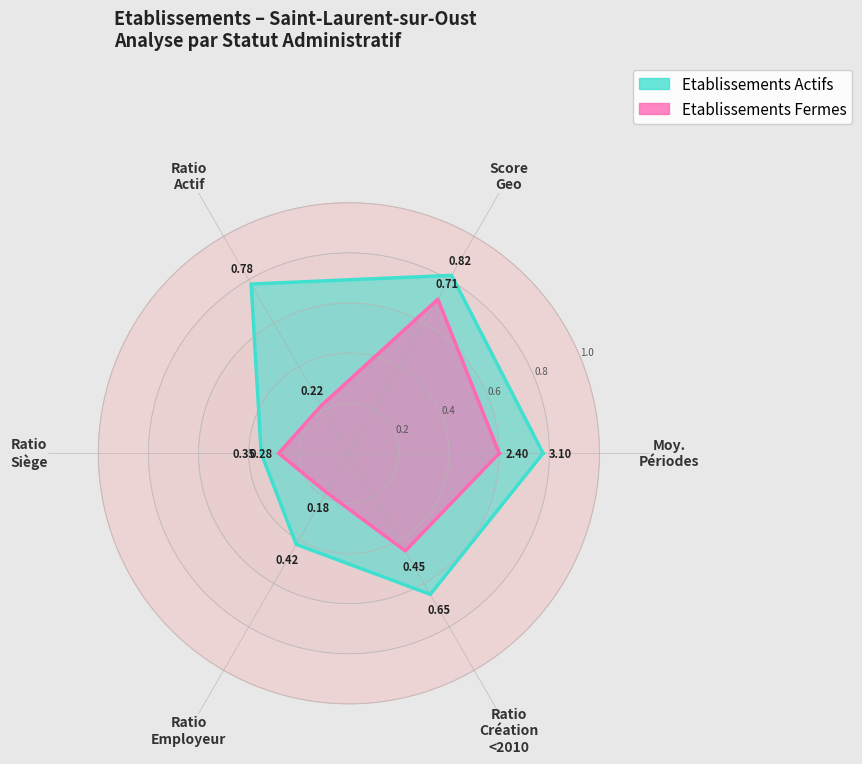

Rank the series by their average value, from highest to lowest.

Etablissements Actifs, Etablissements Fermes